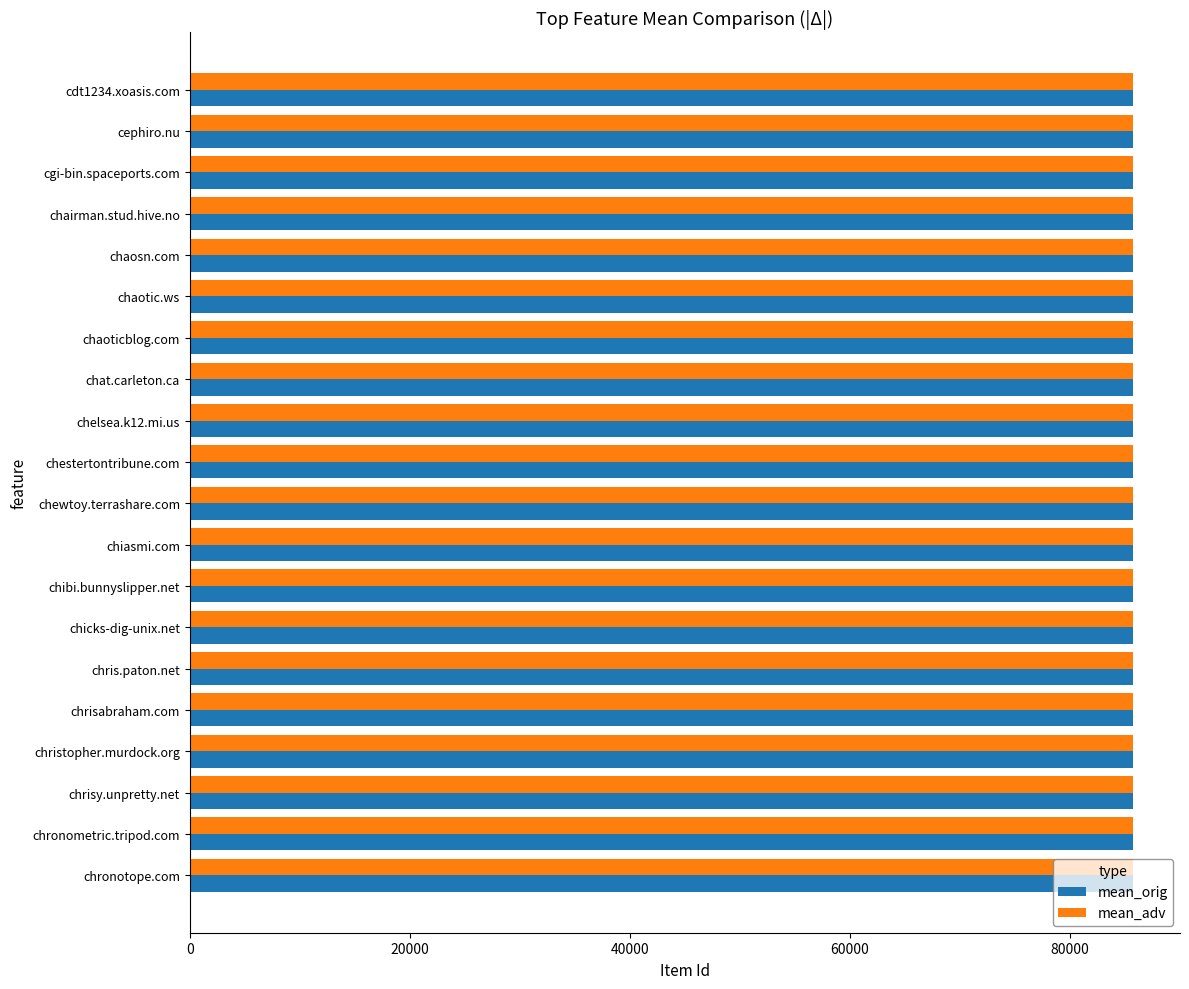

What value does the mean_adv series have at cgi-bin.spaceports.com?

85739